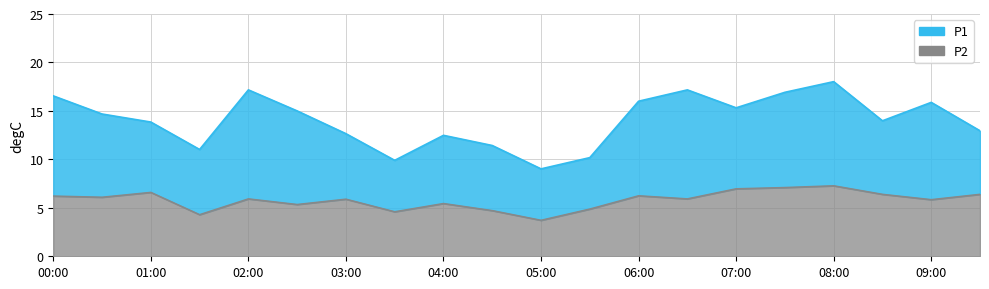

Which series has the largest total across all categories?

P1